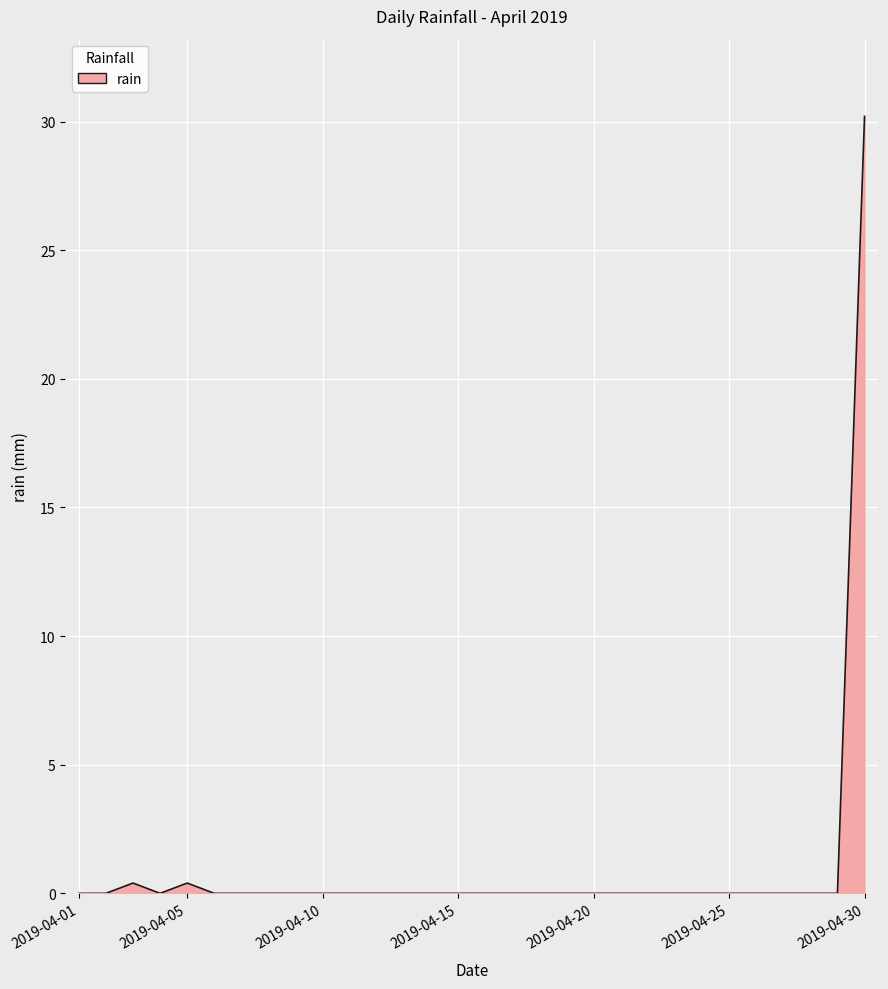

What is the greatest value displayed?

30.2